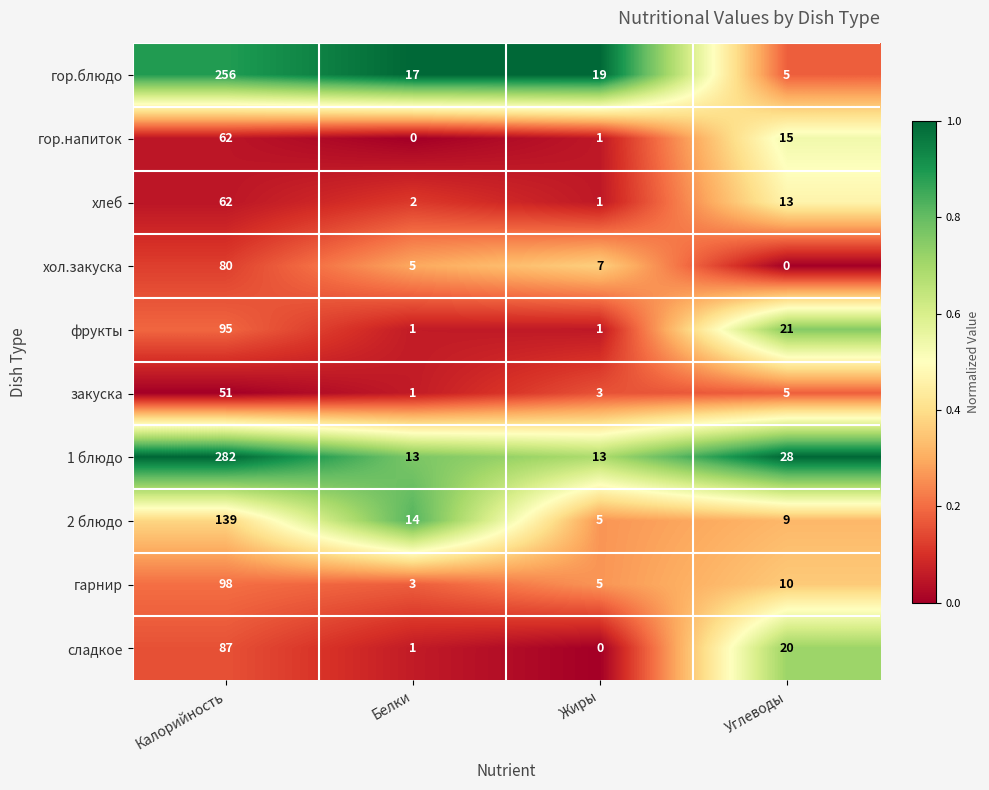

Rank the categories by гарнир value from lowest to highest.

Белки, Жиры, Углеводы, Калорийность